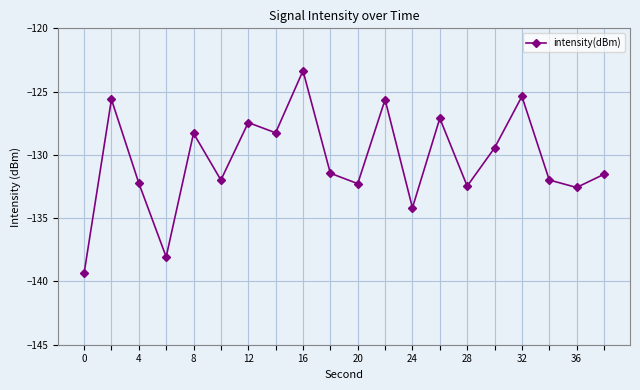

How many lines are shown in the chart?

1